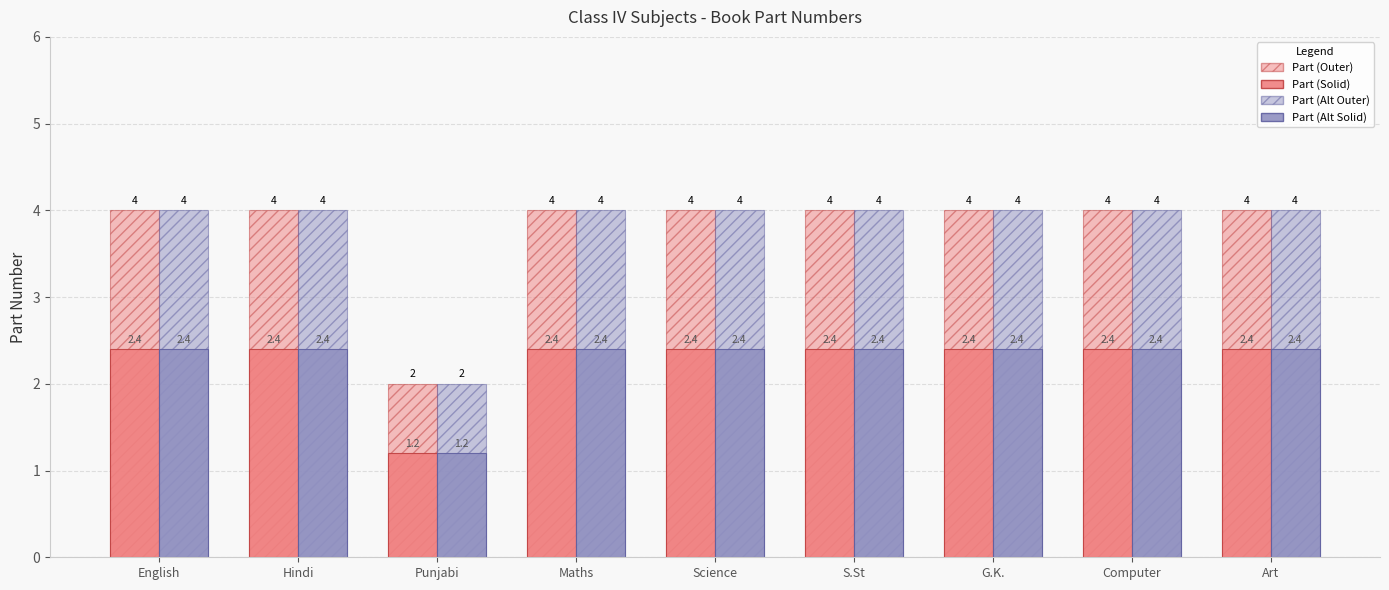

What position from the right is Computer?

2